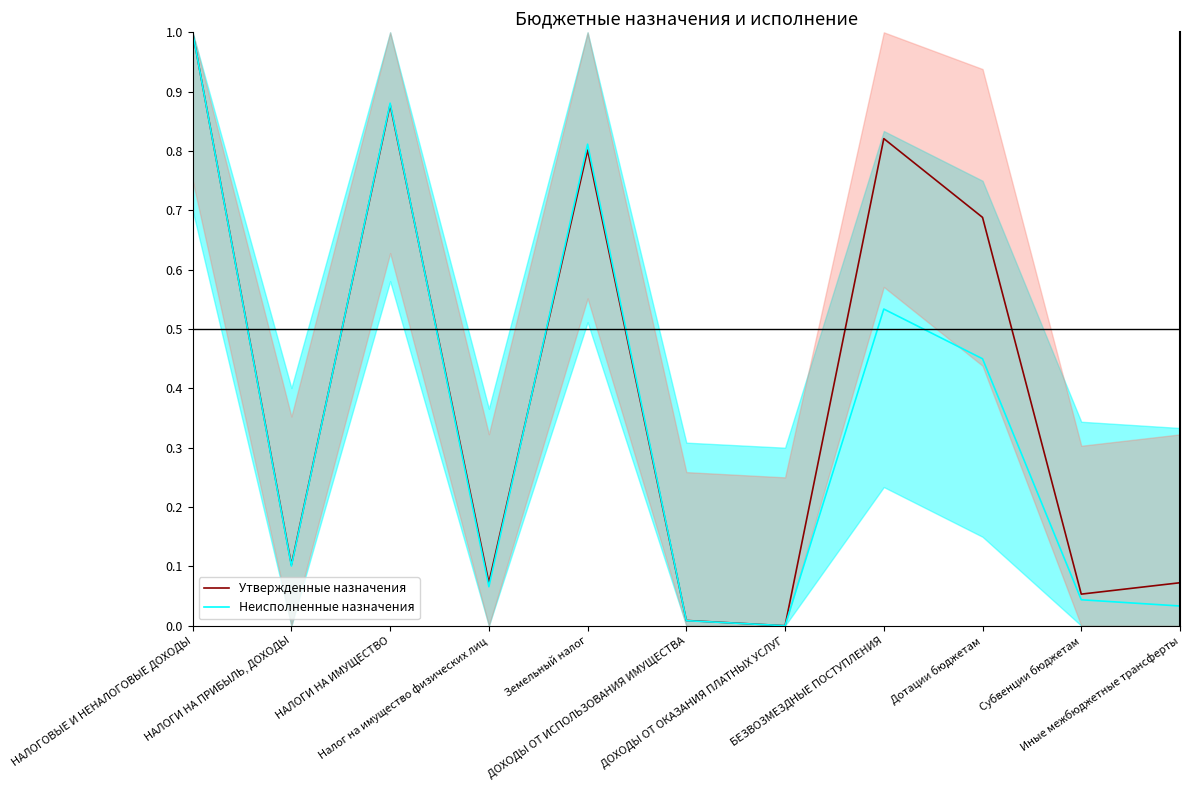

List the series in order of their overall mean, highest first.

Утвержденные назначения, Неисполненные назначения